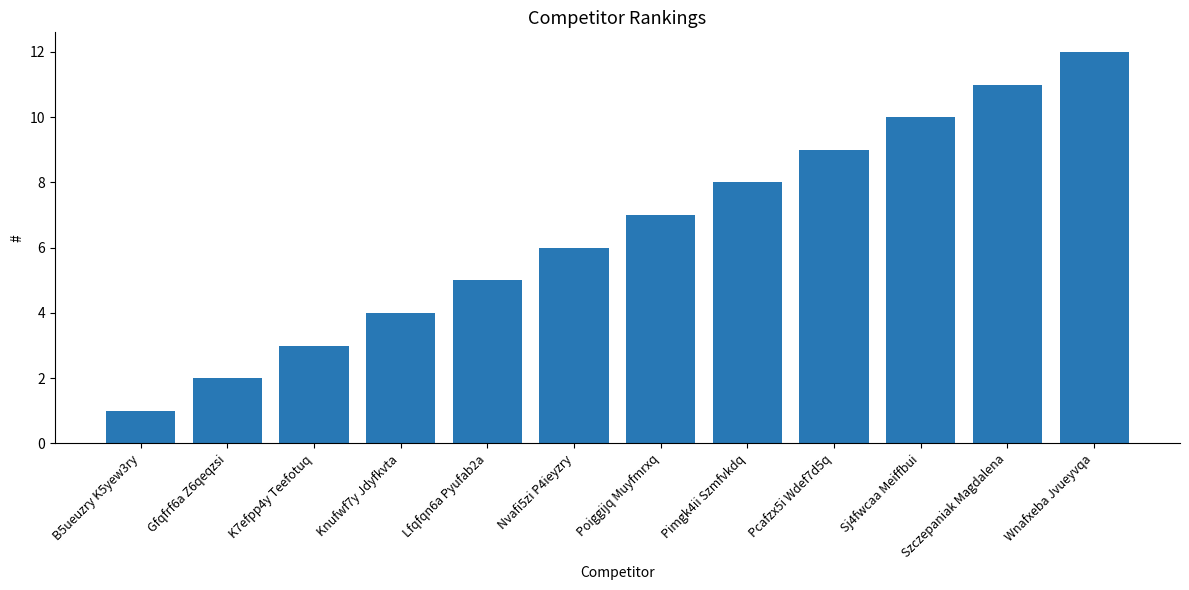

Is it true that the value at Sj4fwcaa Meiffbui is 10?

True